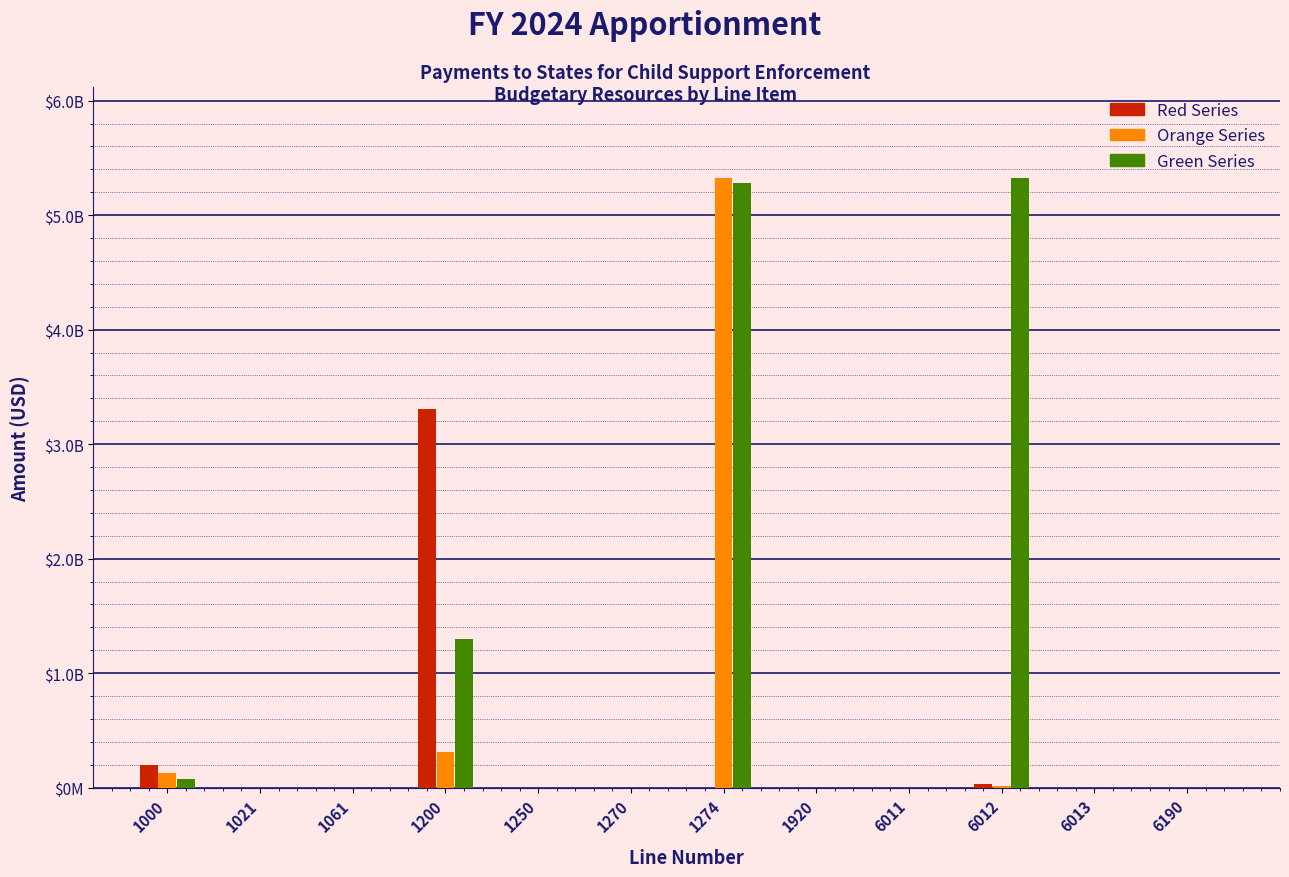

What are all the series names shown in the legend?

Red Series, Orange Series, Green Series